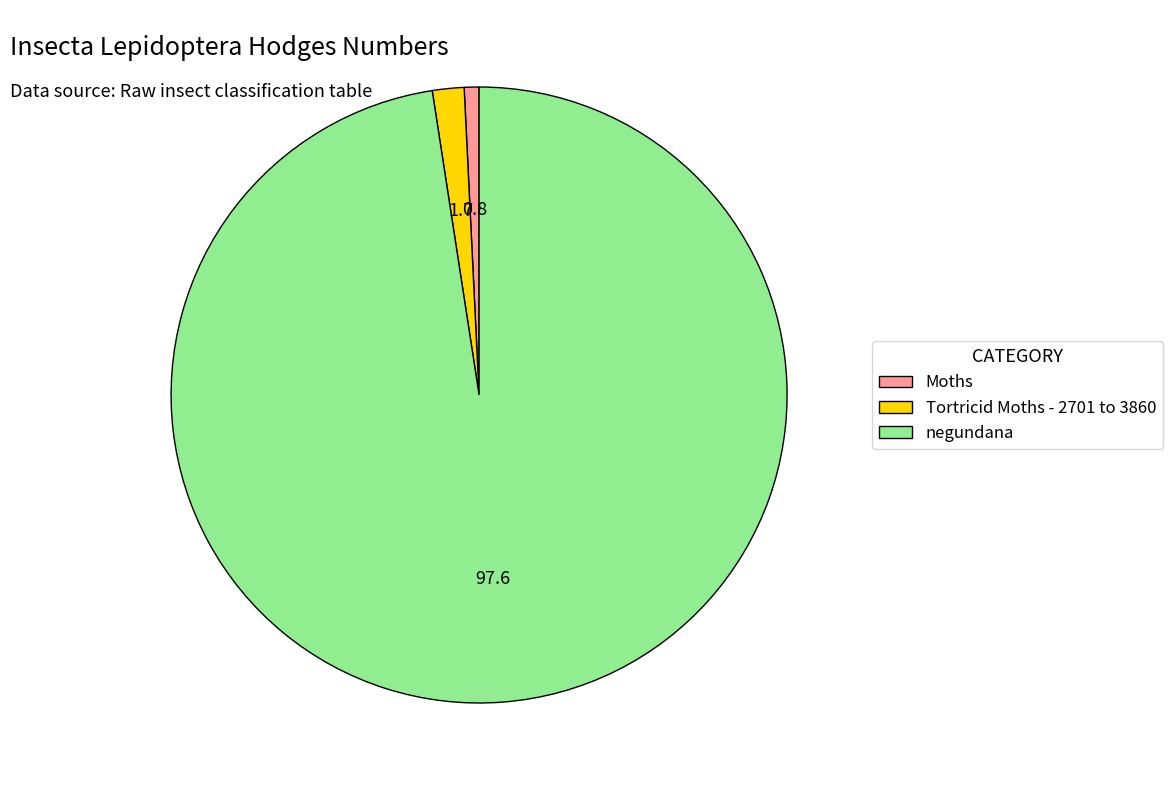

Count the number of slices in the pie.

3